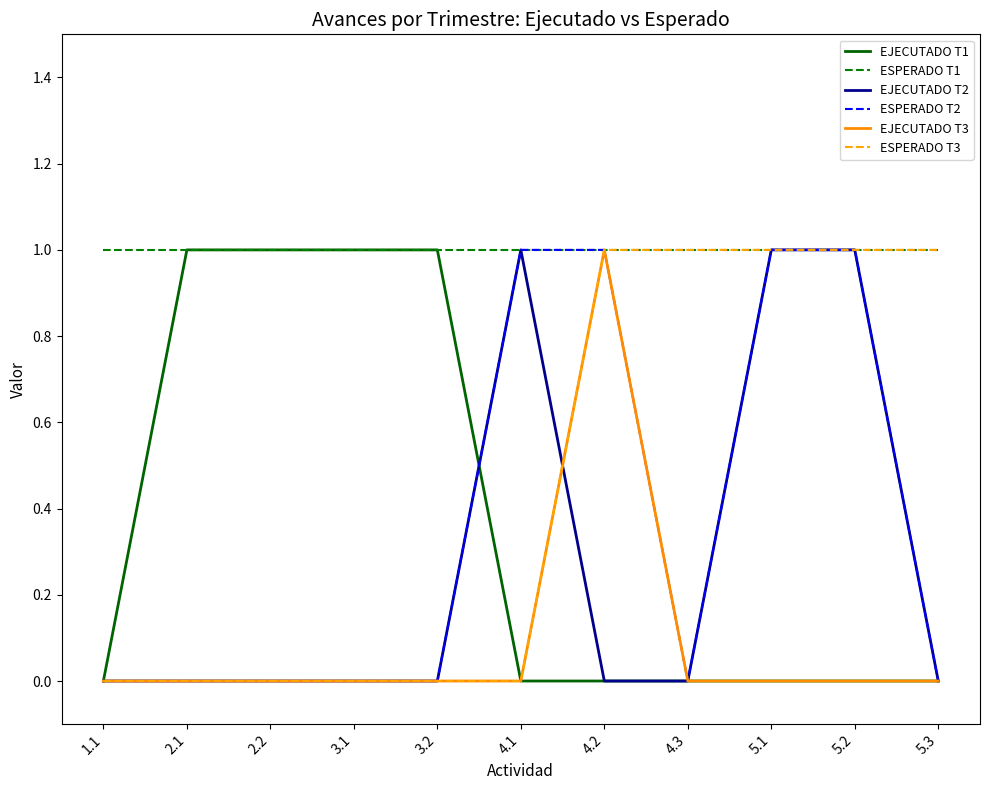

What is the difference between the second highest and second lowest values in the EJECUTADO T2 series?

1